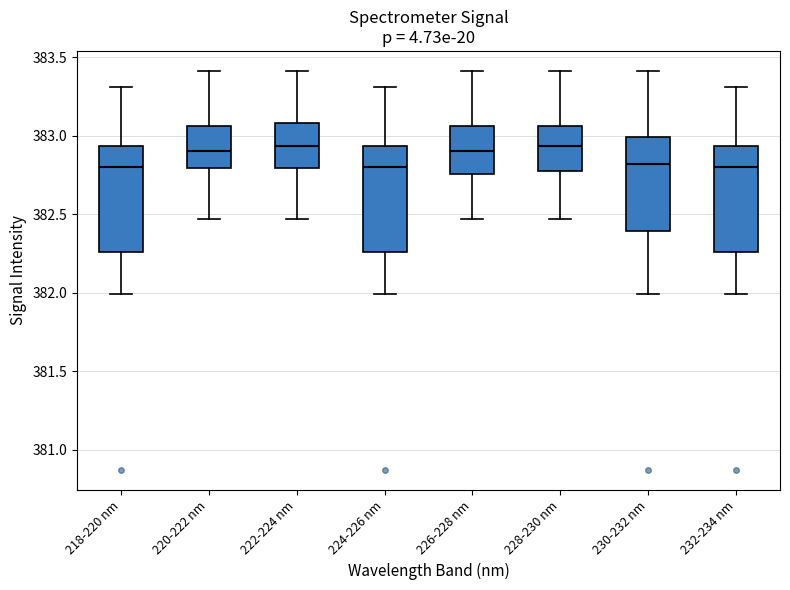

Where does the lower whisker of the box for 230-232 nm end on the y-axis? The values are not printed on the chart, so give them approximately, as read against the axis.

382.00